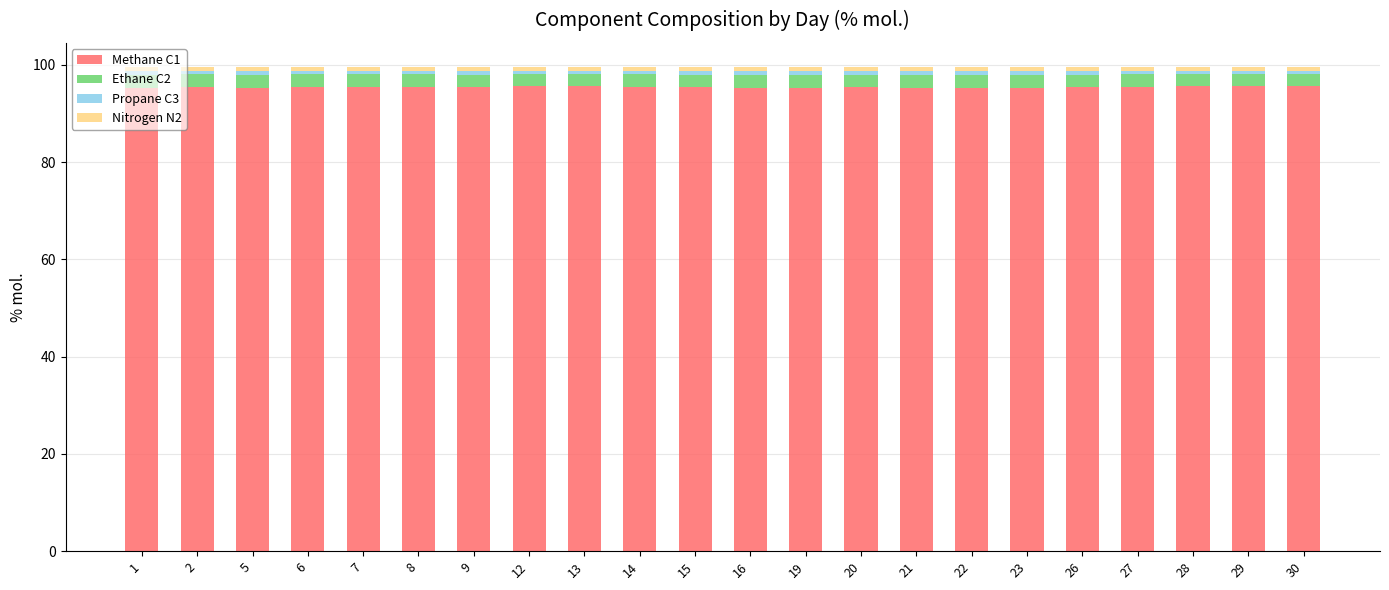

Are the bars grouped side by side (vs. stacked)?

No